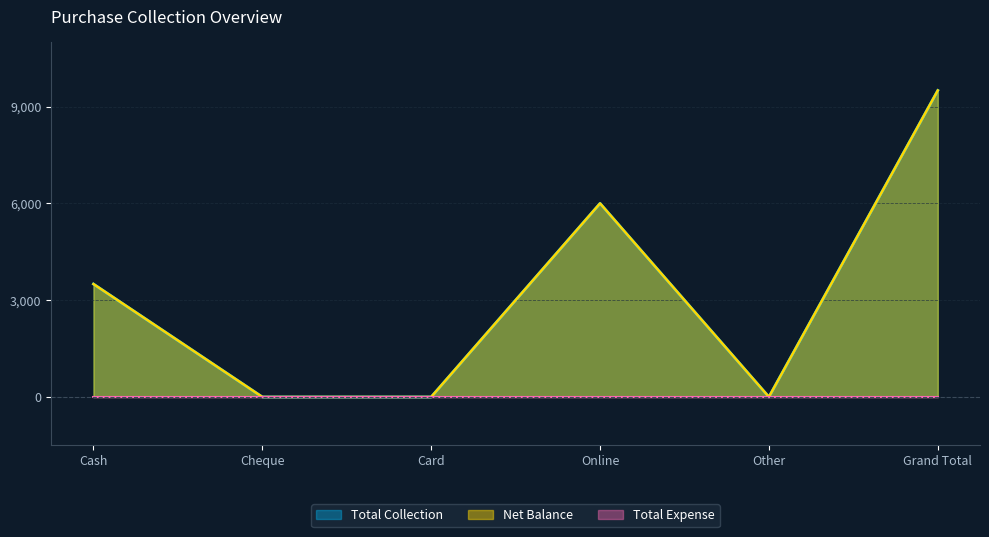

What is the average value?

3167